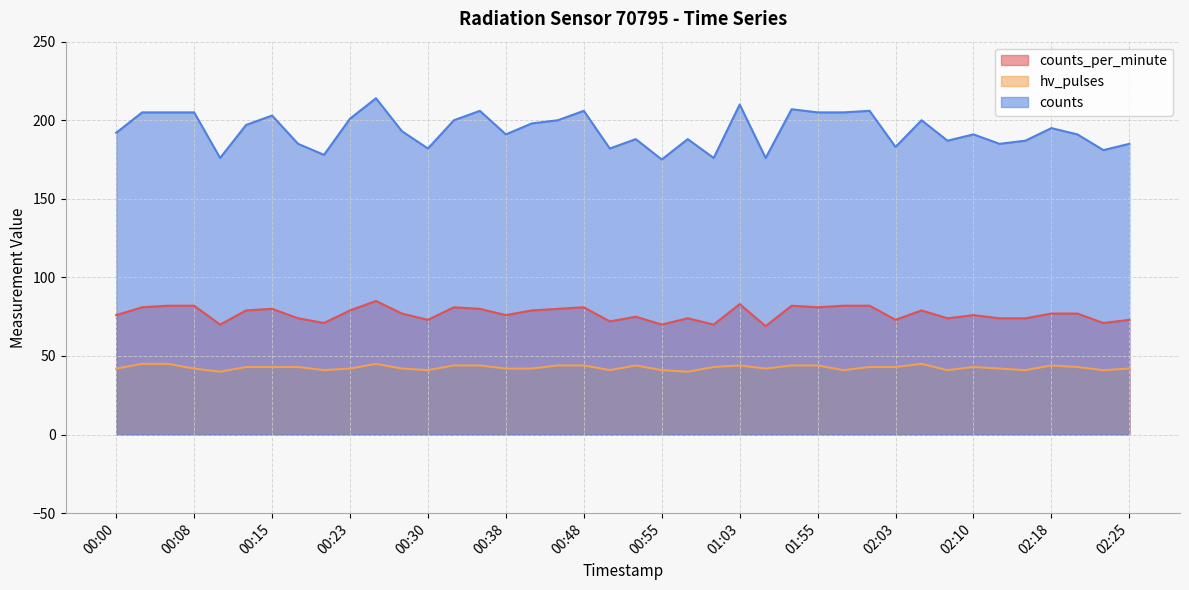

How many lines are shown in the chart?

3